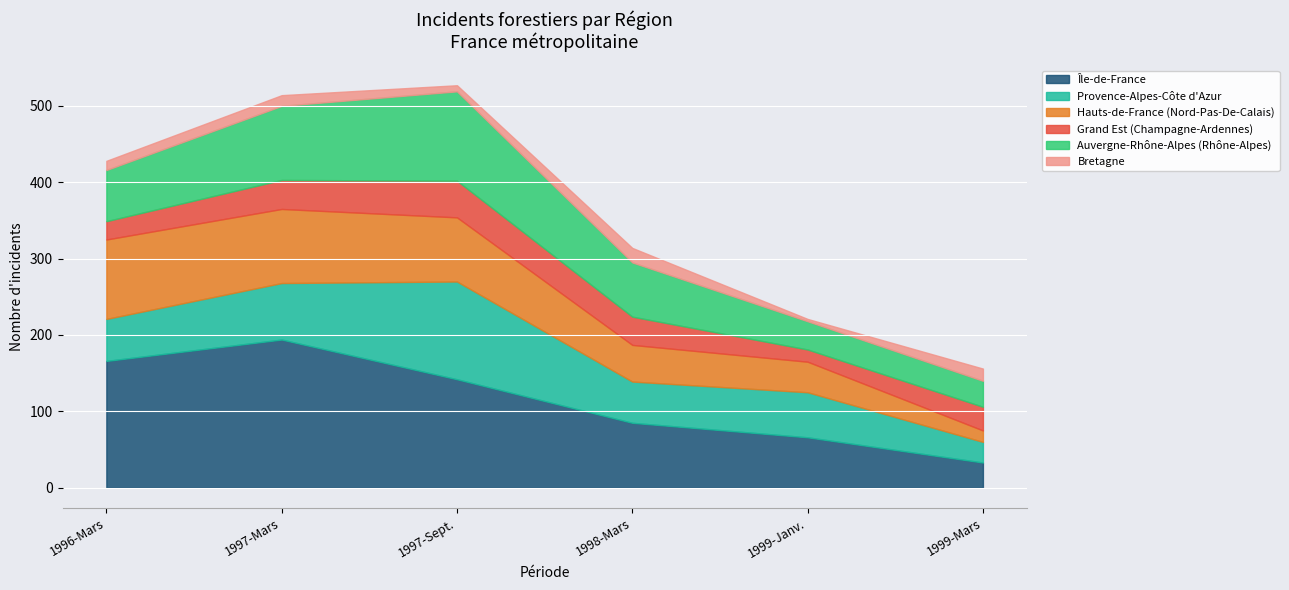

What is the sum of all Provence-Alpes-Côte d'Azur values?

397